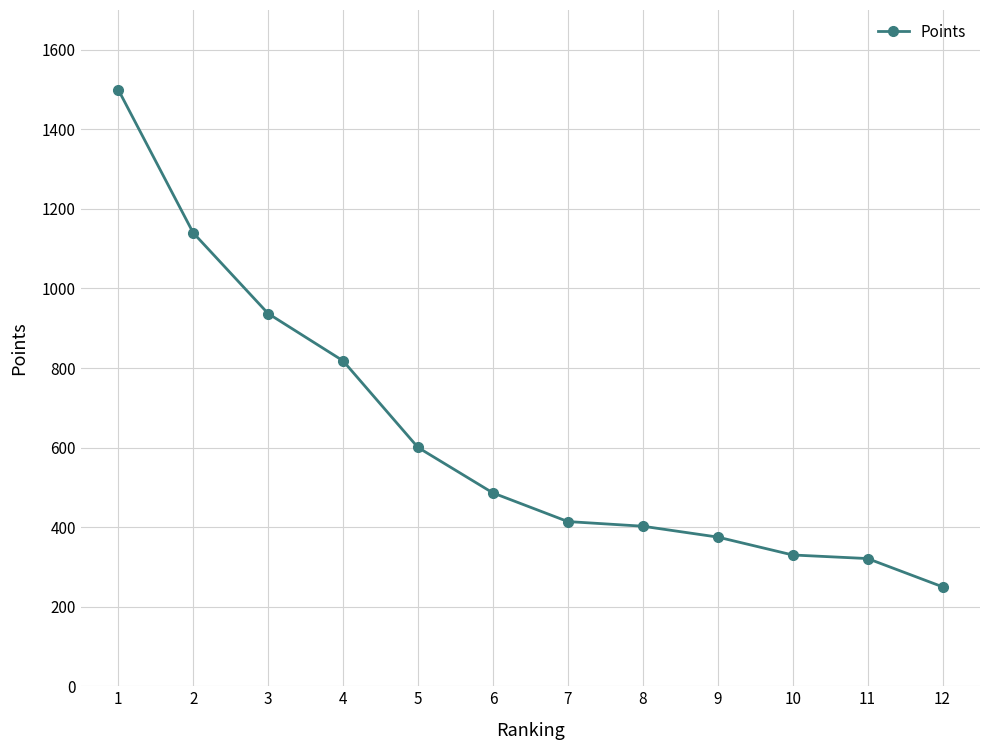

What is the sum of all values?

7573.7